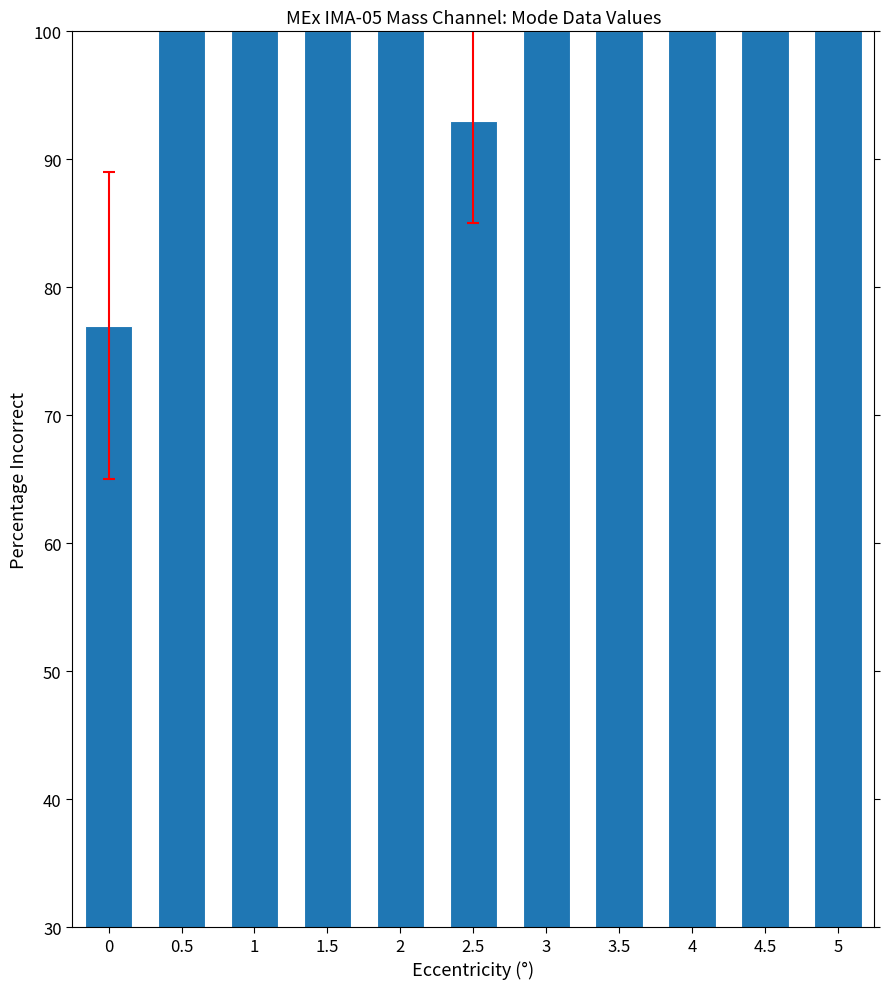

Are the bars grouped side by side (vs. stacked)?

No